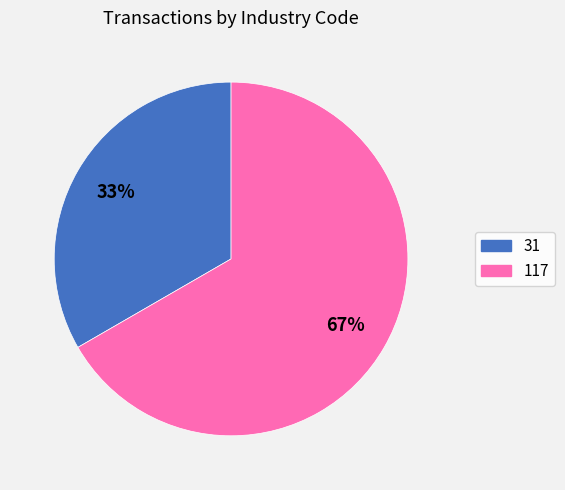

To the nearest percent, what is the combined percentage of 31 and 117?

100%